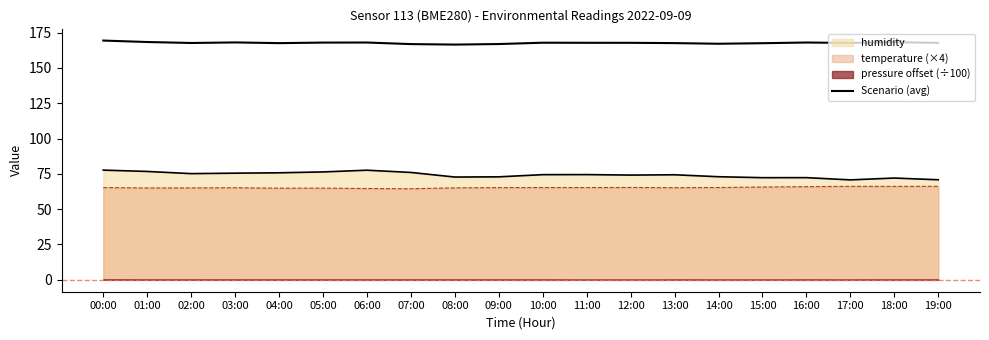

Is it true that the value at 13:00 is 90.2?

False